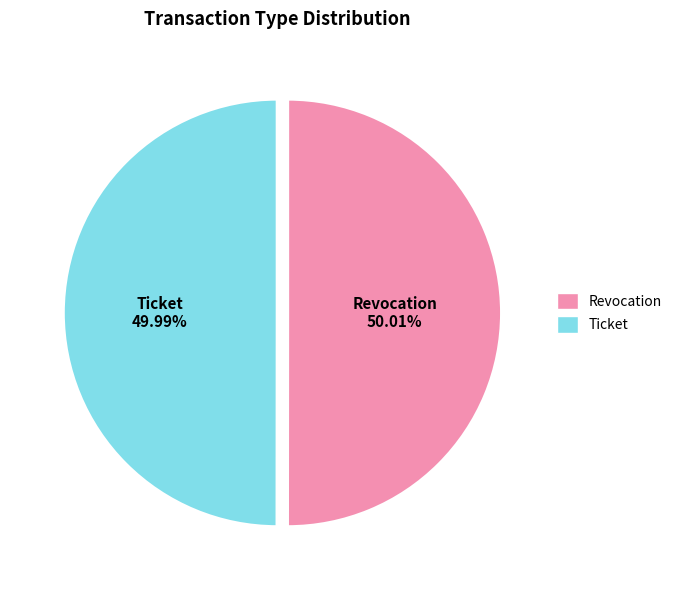

Approximately how many times larger is the value at Revocation compared to Ticket?

1.0